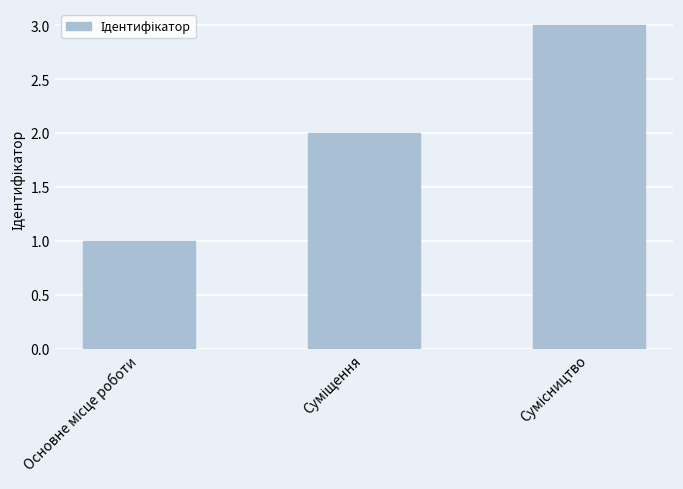

What is the smallest value displayed?

1